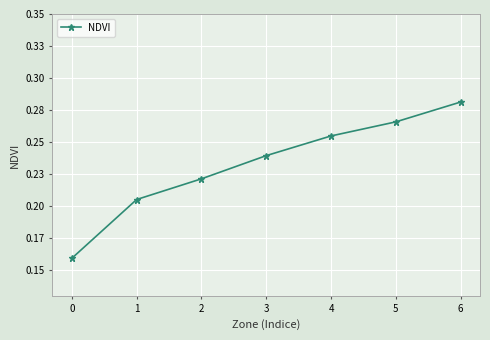

Reading left to right, list all the values displayed in this chart.

0=0.2	1=0.2	2=0.2	3=0.2	4=0.3	5=0.3	6=0.3